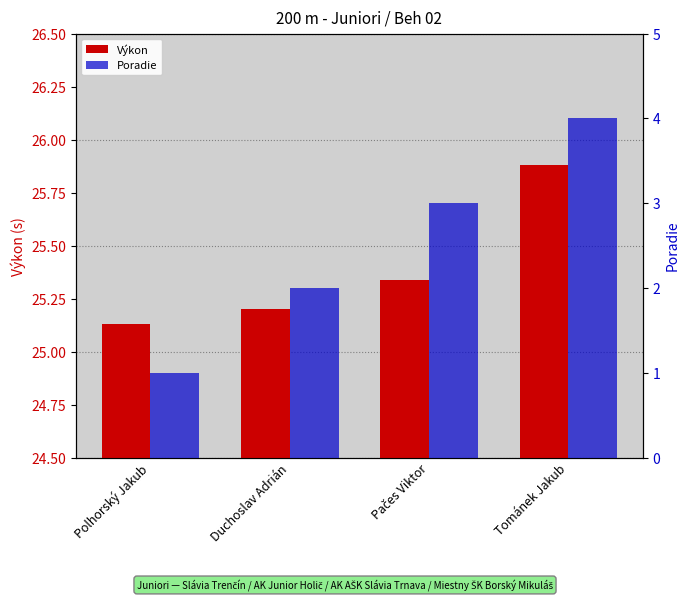

Count the Poradie values in the range 2 to 4.

3